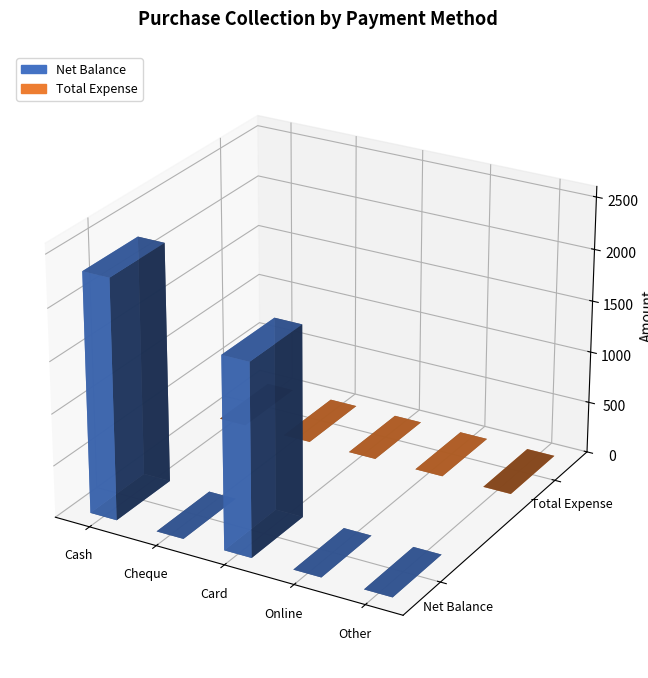

Which has a higher value, Online or Cash?

Cash